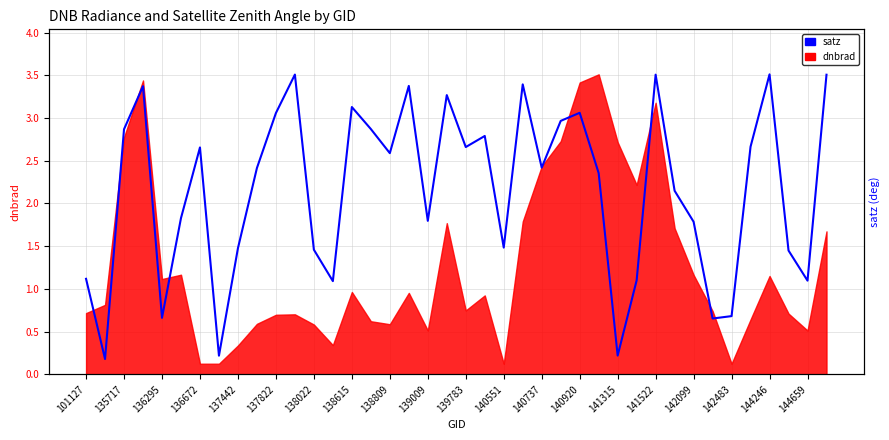

What is the average value?

2.2